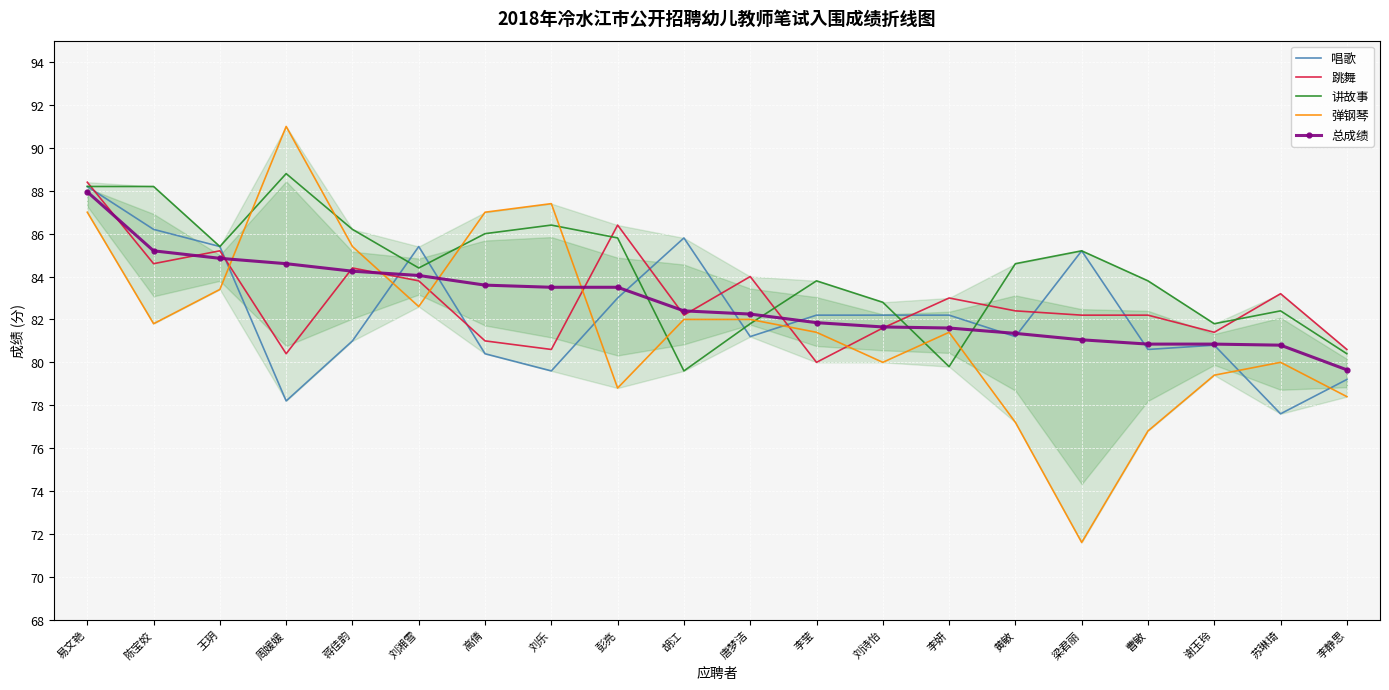

What is the label of the 19th point from the left?

苏琳琦